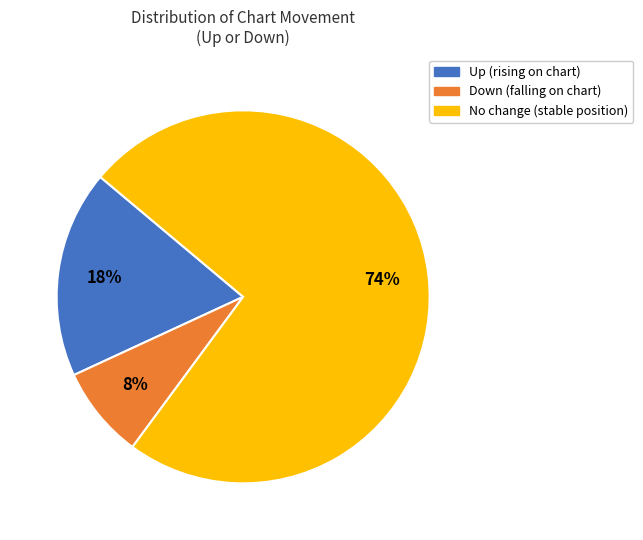

To the nearest percent, what is the difference between the largest and smallest slice percentages?

66%